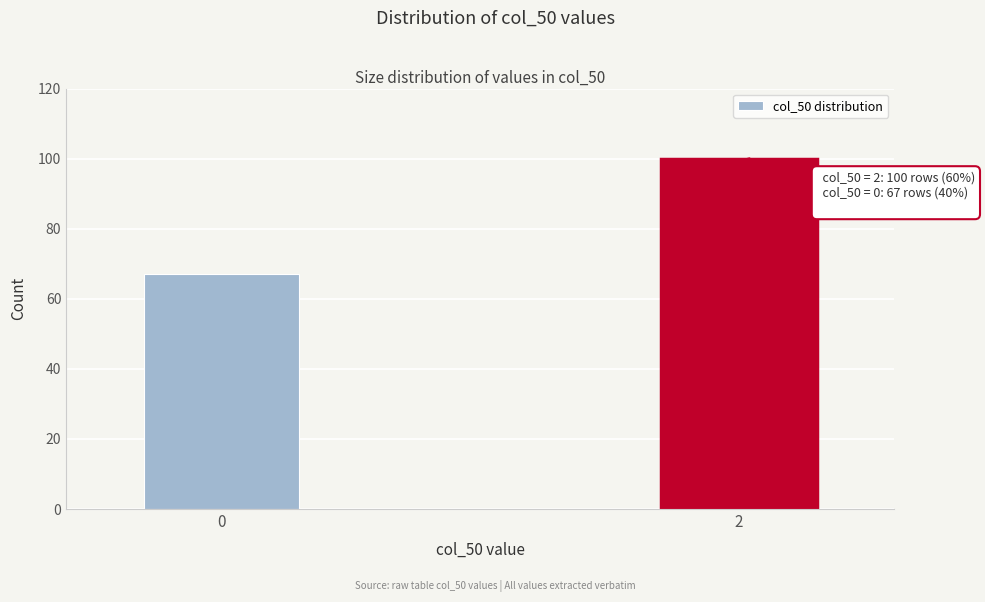

Reading left to right, extract all data points from this chart.

0=67	2=100